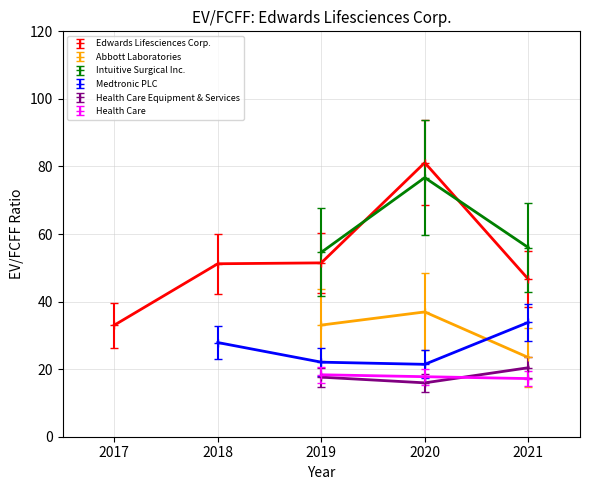

Reading left to right, transcribe all the data shown in this chart.

Edwards Lifesciences Corp.: 2021-12-31=46.7	2020-12-31=81.1	2019-12-31=51.5	2018-12-31=51.2	2017-12-31=33.0
Abbott Laboratories: 2021-12-31=23.5	2020-12-31=36.9	2019-12-31=33.0	2018-12-31=0.0	2017-12-31=0.0
Intuitive Surgical Inc.: 2021-12-31=56.0	2020-12-31=76.7	2019-12-31=54.6	2018-12-31=0.0	2017-12-31=0.0
Medtronic PLC: 2021-12-31=33.8	2020-12-31=21.4	2019-12-31=22.1	2018-12-31=27.9	2017-12-31=0.0
Health Care Equipment & Services: 2021-12-31=20.4	2020-12-31=15.9	2019-12-31=17.6	2018-12-31=0.0	2017-12-31=0.0
Health Care: 2021-12-31=17.2	2020-12-31=17.8	2019-12-31=18.3	2018-12-31=0.0	2017-12-31=0.0